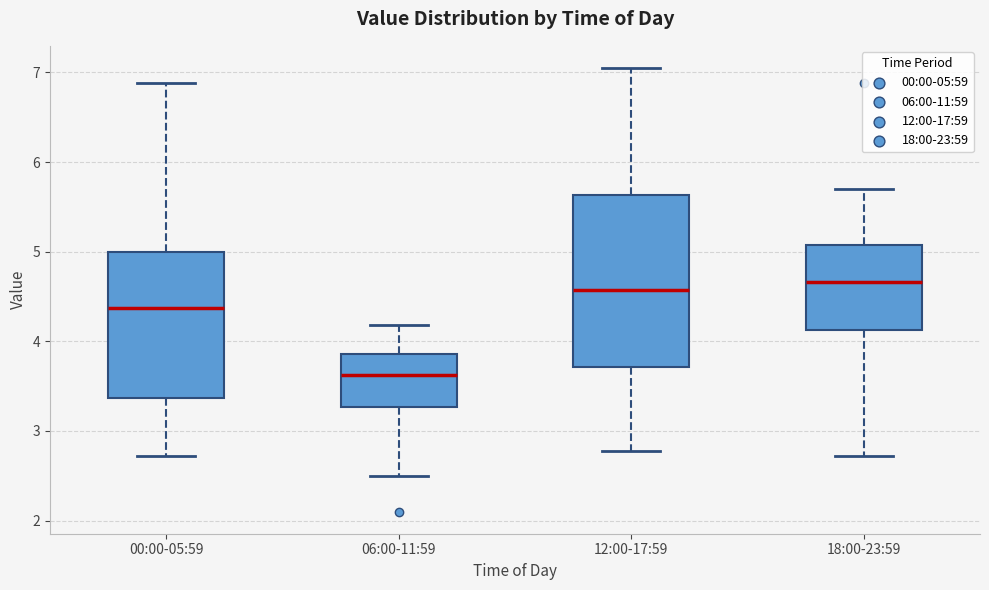

Comparing the boxes themselves (not the whiskers), which one is the tallest?

12:00-17:59